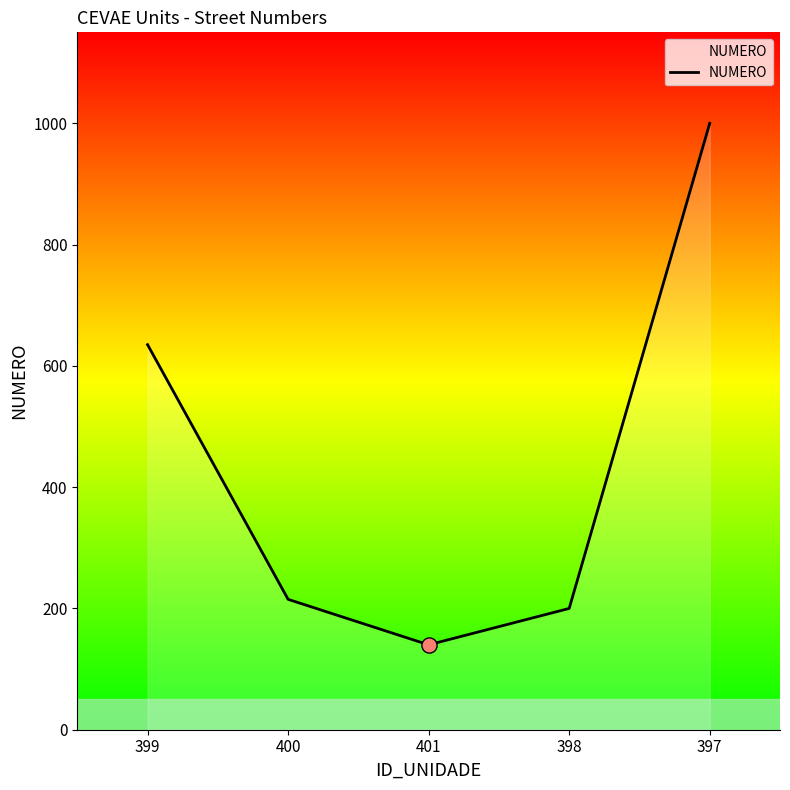

Approximately how many times larger is the value at 399 compared to 400?

3.0